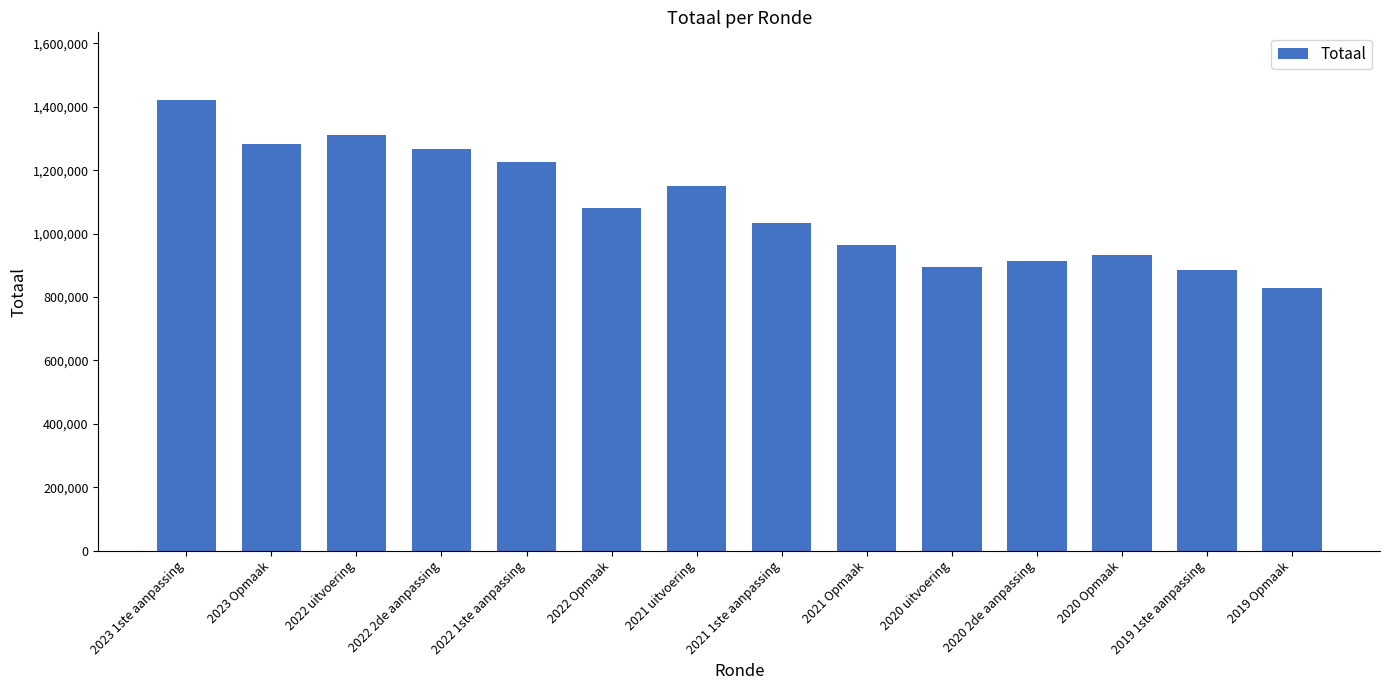

What is the approximate value at 2020 Opmaak, to the nearest 100?

933600